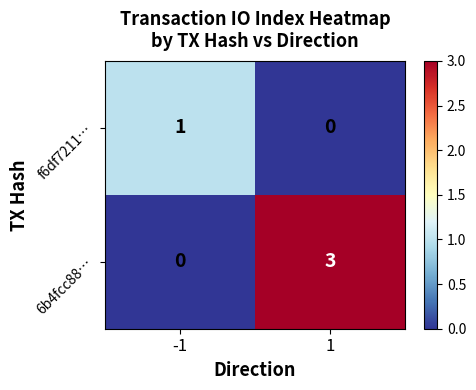

What is the difference between the highest and lowest values at -1?

1